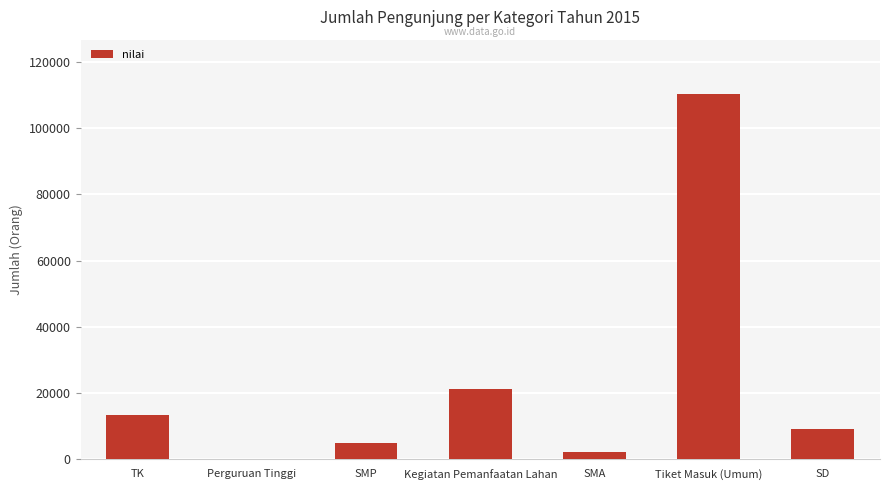

What is the sum of all values?

161297